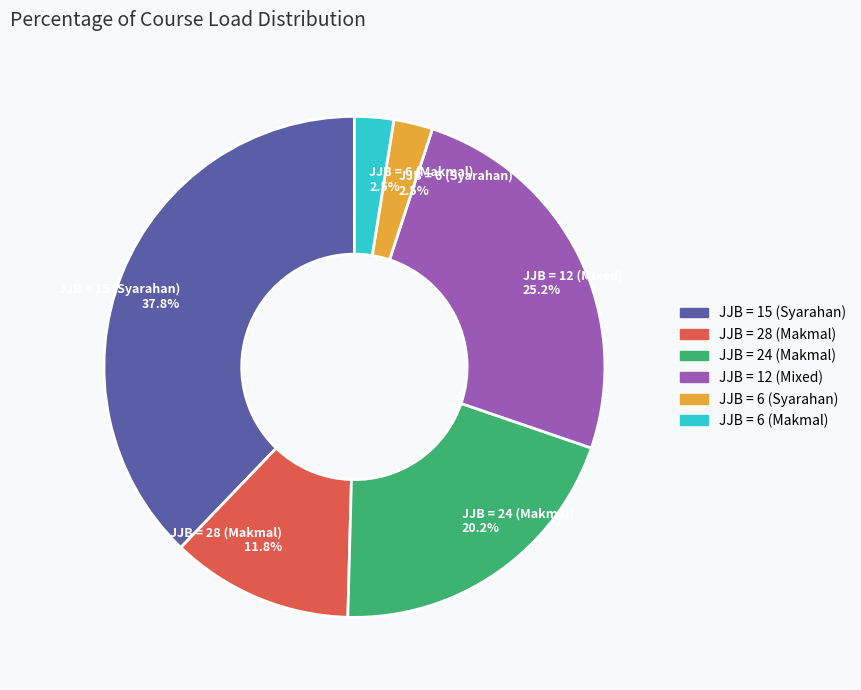

Does JJB = 24 (Makmal) 20.2% represent more than half of the total?

No